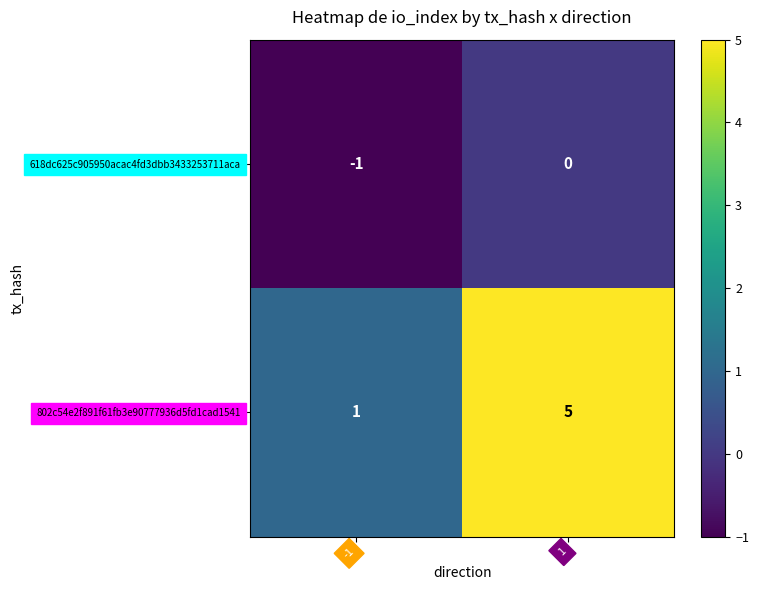

Which category has the lowest value across all series?

-1